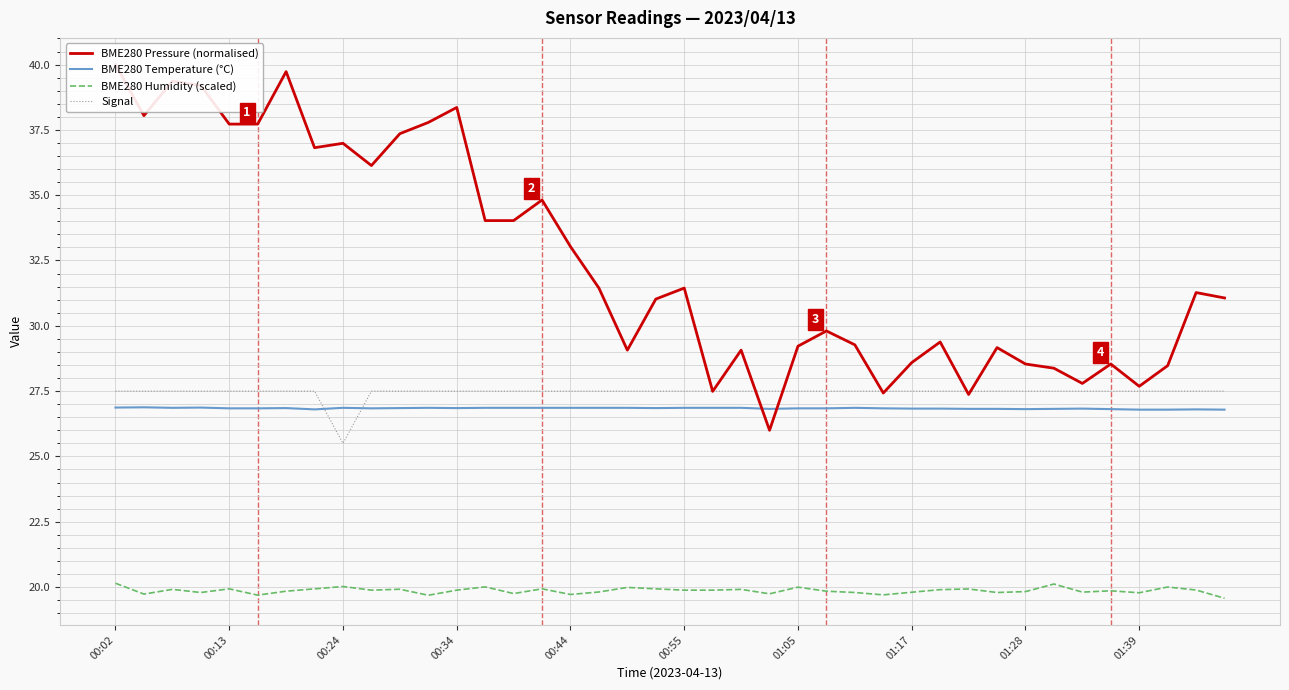

Which series has the largest range (max minus min)?

BME280 Pressure (normalised)